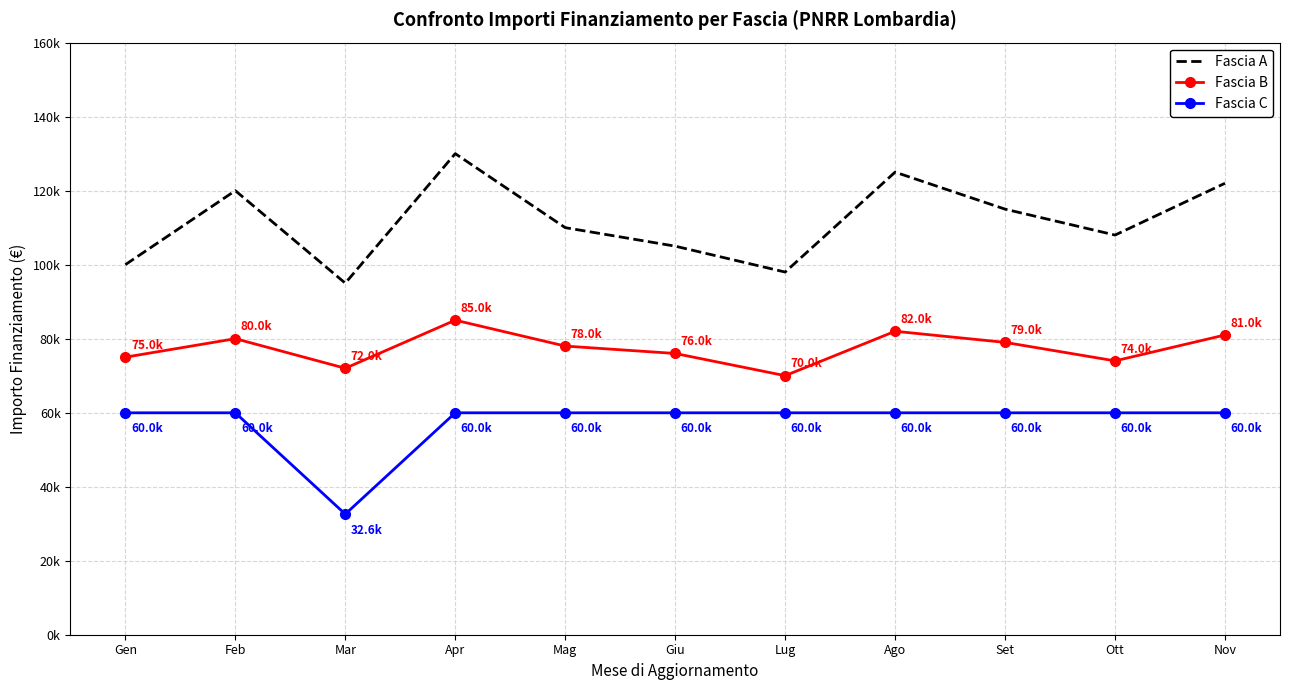

What are all the series names shown in the legend?

Fascia A, Fascia B, Fascia C